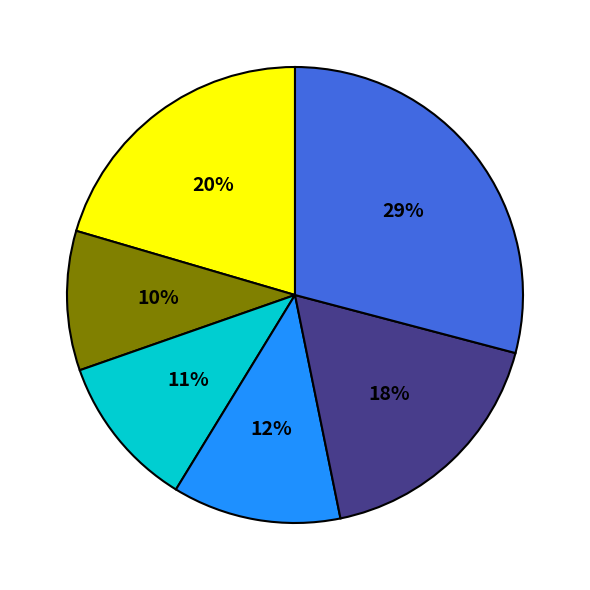

Is there a majority slice in this chart?

No